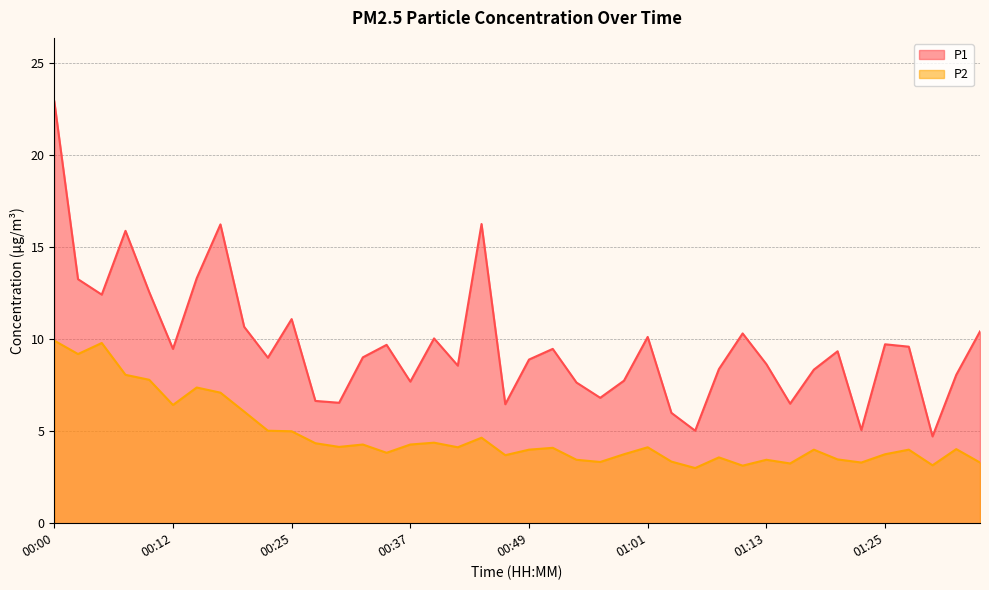

At how many categories does at least one series exceed 18?

1